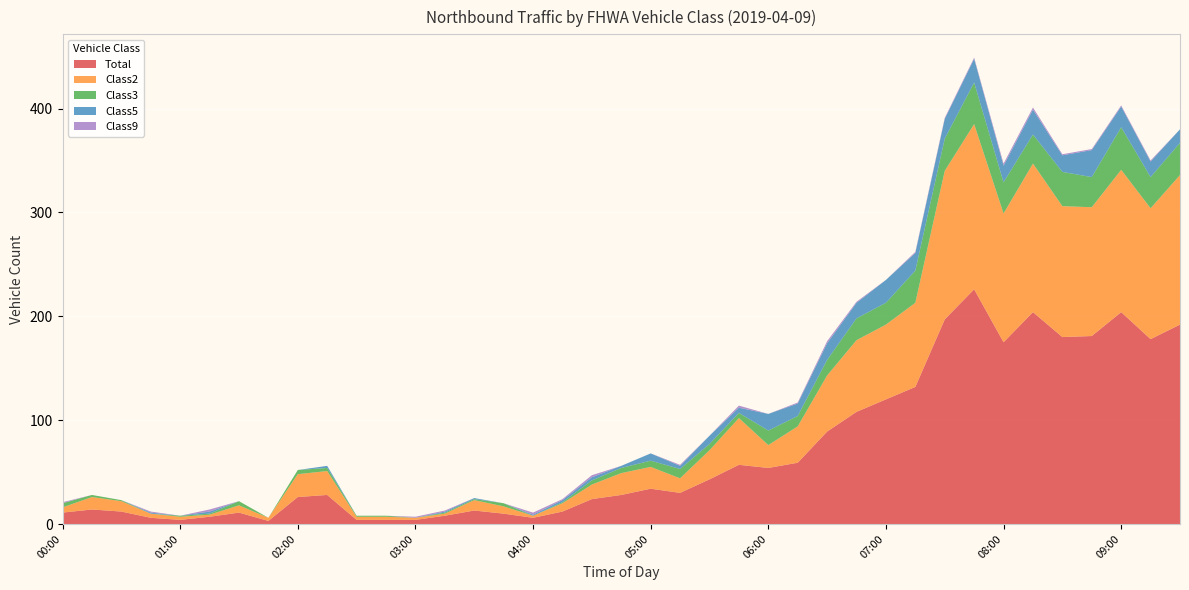

Reading left to right, transcribe all the data shown in this chart.

Total: 00:00=11	00:15=14	00:30=12	00:45=6	01:00=4	01:15=7	01:30=11	01:45=3	02:00=26	02:15=28	02:30=4	02:45=4	03:00=4	03:15=8	03:30=13	03:45=10	04:00=6	04:15=12	04:30=24	04:45=28	05:00=34	05:15=30	05:30=43	05:45=57	06:00=54	06:15=59	06:30=89	06:45=108	07:00=120	07:15=132	07:30=197	07:45=226	08:00=175	08:15=204	08:30=180	08:45=181	09:00=204	09:15=178	09:30=192
Class2: 00:00=5	00:15=12	00:30=10	00:45=4	01:00=3	01:15=2	01:30=7	01:45=3	02:00=22	02:15=23	02:30=3	02:45=3	03:00=2	03:15=2	03:30=10	03:45=7	04:00=2	04:15=8	04:30=14	04:45=21	05:00=21	05:15=14	05:30=28	05:45=45	06:00=22	06:15=35	06:30=54	06:45=69	07:00=72	07:15=81	07:30=143	07:45=159	08:00=124	08:15=143	08:30=126	08:45=124	09:00=137	09:15=126	09:30=144
Class3: 00:00=4	00:15=2	00:30=1	00:45=0	01:00=1	01:15=1	01:30=4	01:45=0	02:00=4	02:15=3	02:30=1	02:45=1	03:00=0	03:15=1	03:30=1	03:45=3	04:00=0	04:15=1	04:30=4	04:45=5	05:00=6	05:15=9	05:30=6	05:45=5	06:00=14	06:15=10	06:30=15	06:45=21	07:00=21	07:15=31	07:30=31	07:45=40	08:00=30	08:15=28	08:30=33	08:45=29	09:00=41	09:15=30	09:30=31
Class5: 00:00=0	00:15=0	00:30=0	00:45=1	01:00=0	01:15=2	01:30=0	01:45=0	02:00=0	02:15=2	02:30=0	02:45=0	03:00=0	03:15=1	03:30=1	03:45=0	04:00=1	04:15=2	04:30=3	04:45=2	05:00=7	05:15=3	05:30=8	05:45=5	06:00=16	06:15=12	06:30=16	06:45=15	07:00=22	07:15=17	07:30=19	07:45=23	08:00=16	08:15=24	08:30=16	08:45=26	09:00=20	09:15=15	09:30=13
Class9: 00:00=1	00:15=0	00:30=0	00:45=1	01:00=0	01:15=2	01:30=0	01:45=0	02:00=0	02:15=0	02:30=0	02:45=0	03:00=1	03:15=1	03:30=0	03:45=0	04:00=2	04:15=1	04:30=2	04:45=0	05:00=0	05:15=1	05:30=0	05:45=2	06:00=0	06:15=1	06:30=2	06:45=1	07:00=0	07:15=1	07:30=1	07:45=1	08:00=2	08:15=2	08:30=1	08:45=1	09:00=1	09:15=1	09:30=0